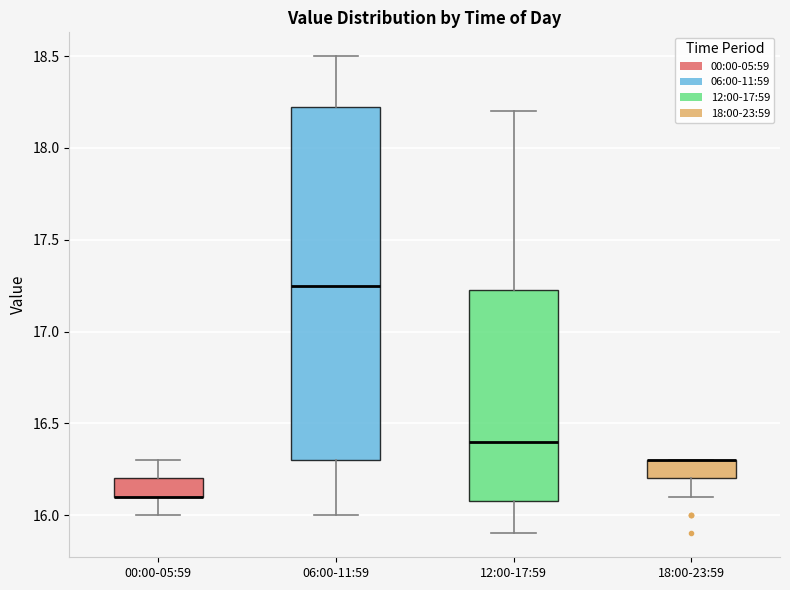

Reading left to right, read every box against the y-axis: the position of its median line, the range the box covers, and the ends of its whiskers. The values are not printed on the chart, so give them approximately, as read against the axis.

00:00-05:59: median 16.10 (drawn on the box's lower edge), box 16.10 to 16.20, whiskers 16.00 to 16.30
06:00-11:59: median 17.25, box 16.30 to 18.25, whiskers 16.00 to 18.50
12:00-17:59: median 16.40, box 16.10 to 17.25, whiskers 15.90 to 18.20
18:00-23:59: median 16.30 (drawn on the box's upper edge), box 16.20 to 16.30, whiskers 16.10 to 16.30